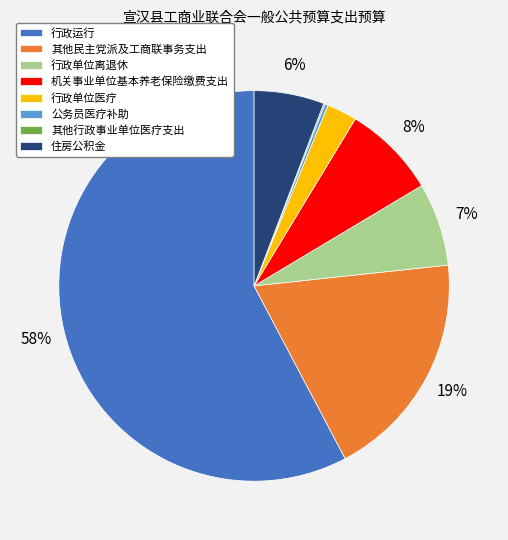

Which has a higher value, 机关事业单位基本养老保险缴费支出 or 其他民主党派及工商联事务支出?

其他民主党派及工商联事务支出